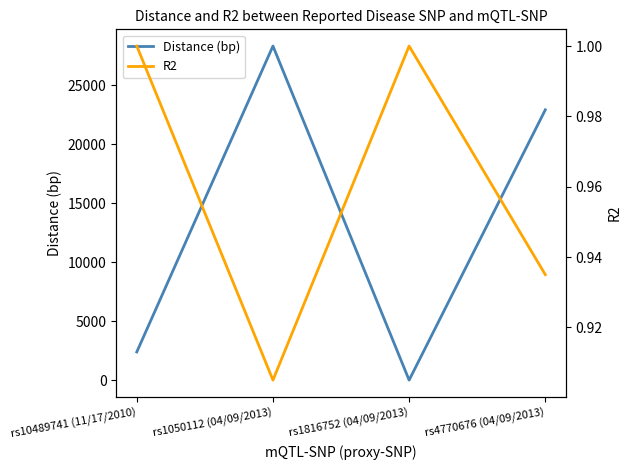

Rank the series at rs10489741 (11/17/2010) from highest to lowest value.

Distance (bp), R2